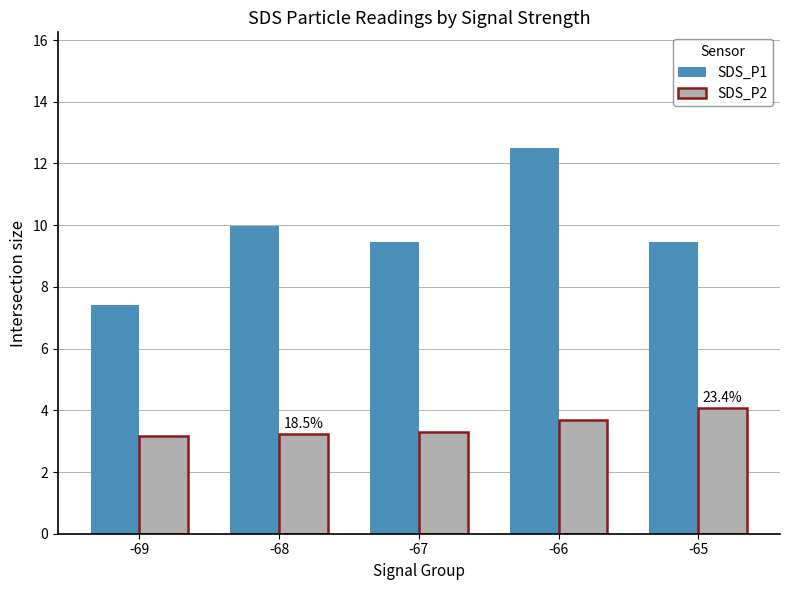

At -68, list the series in order from largest to smallest.

SDS_P1, SDS_P2